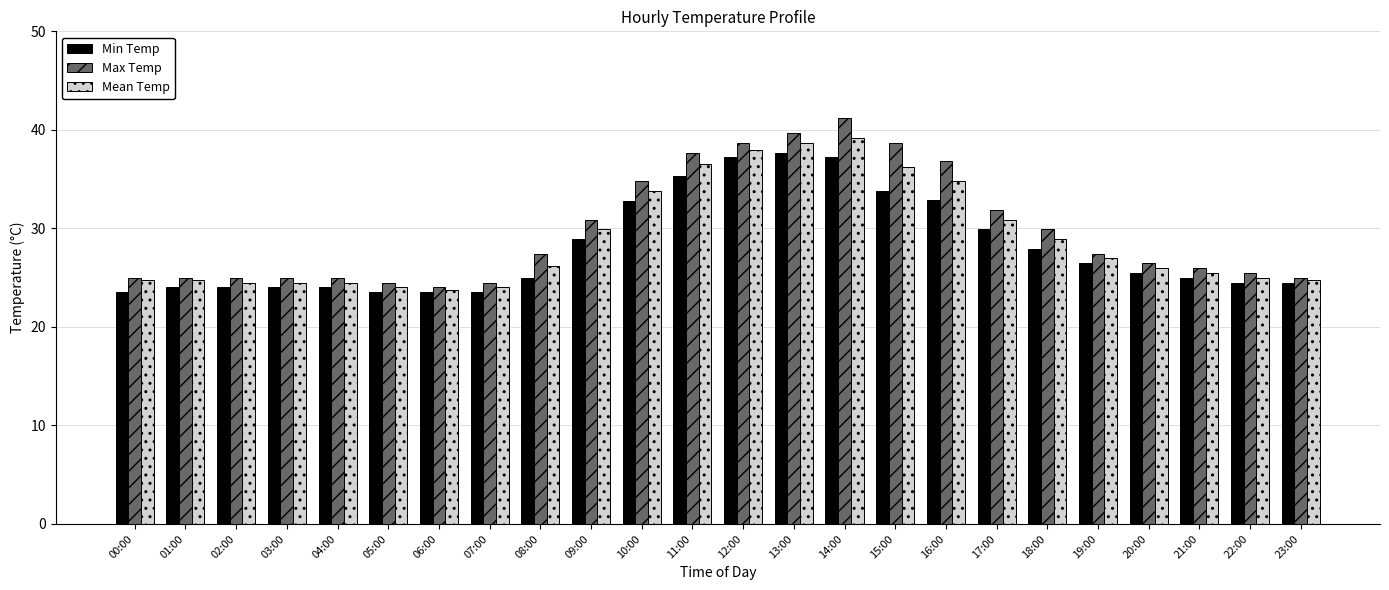

At which category does the chart reach its peak across all series?

14:00